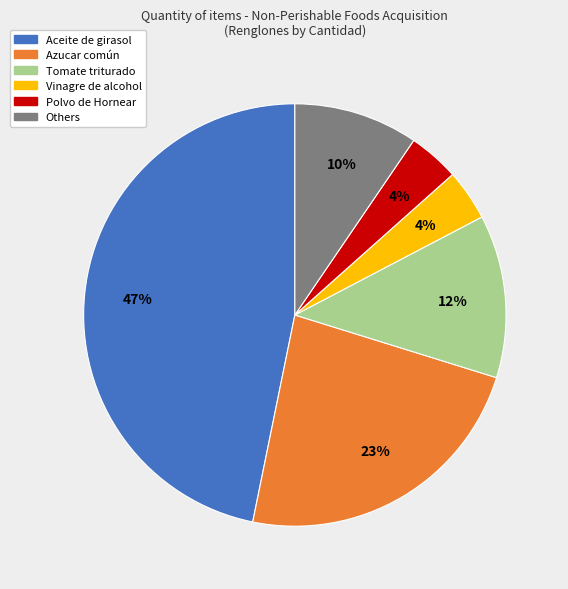

How many slices are in this pie chart?

6